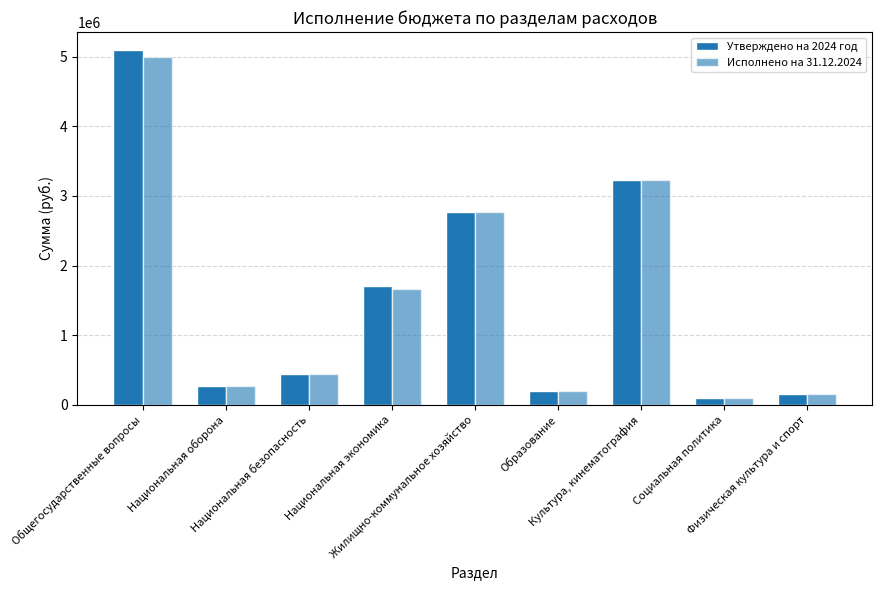

How many groups of bars are there?

9